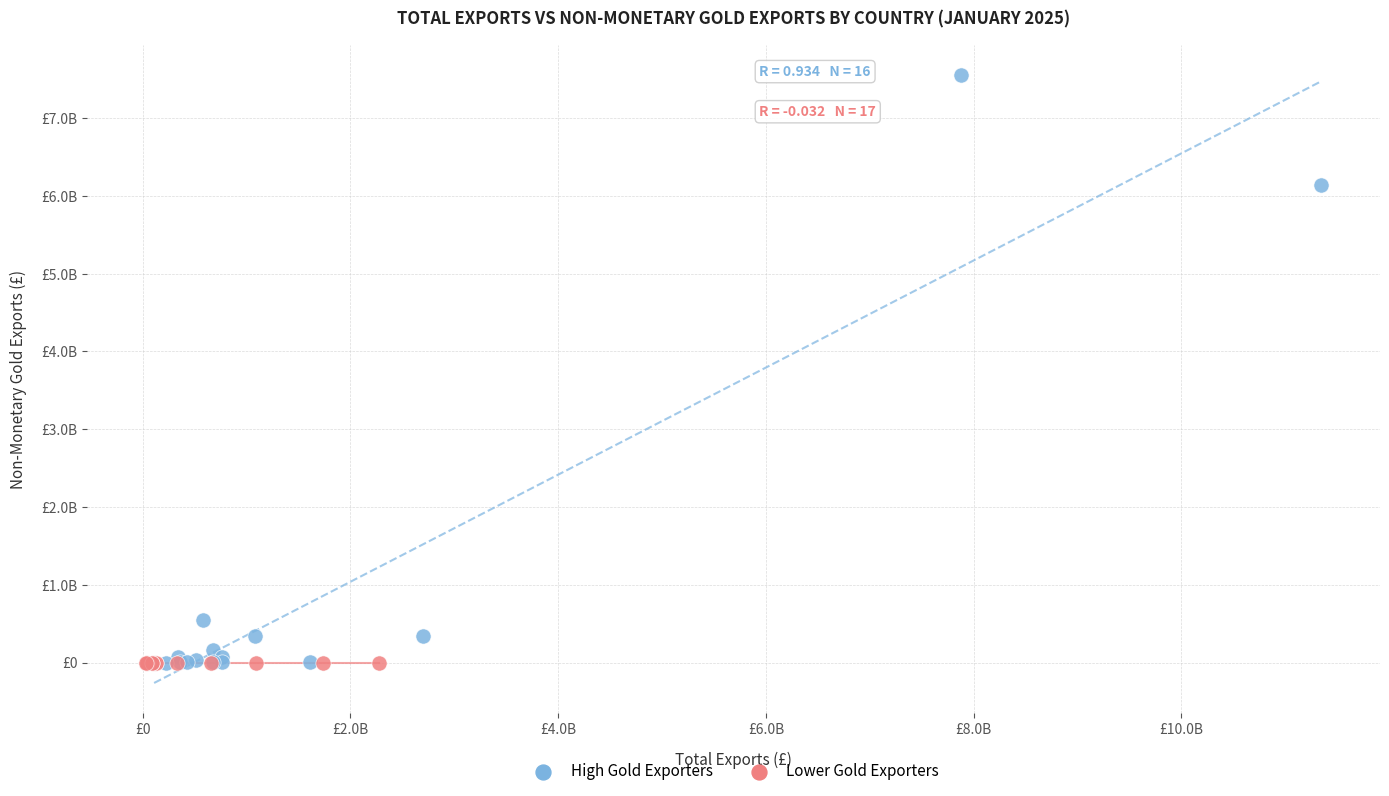

What are all the series names shown in the legend?

High Gold Exporters, Lower Gold Exporters